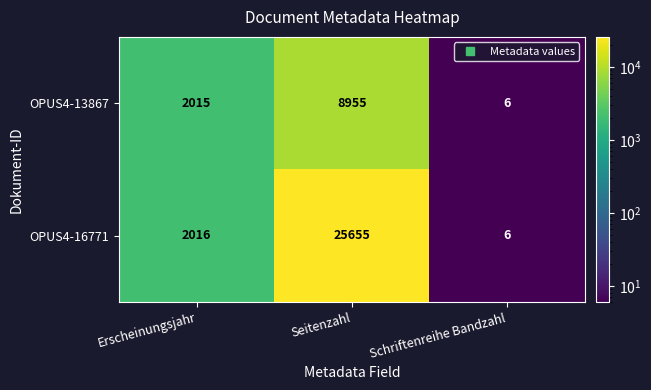

Is it true that OPUS4-13867 equals 8955 at Seitenzahl?

True